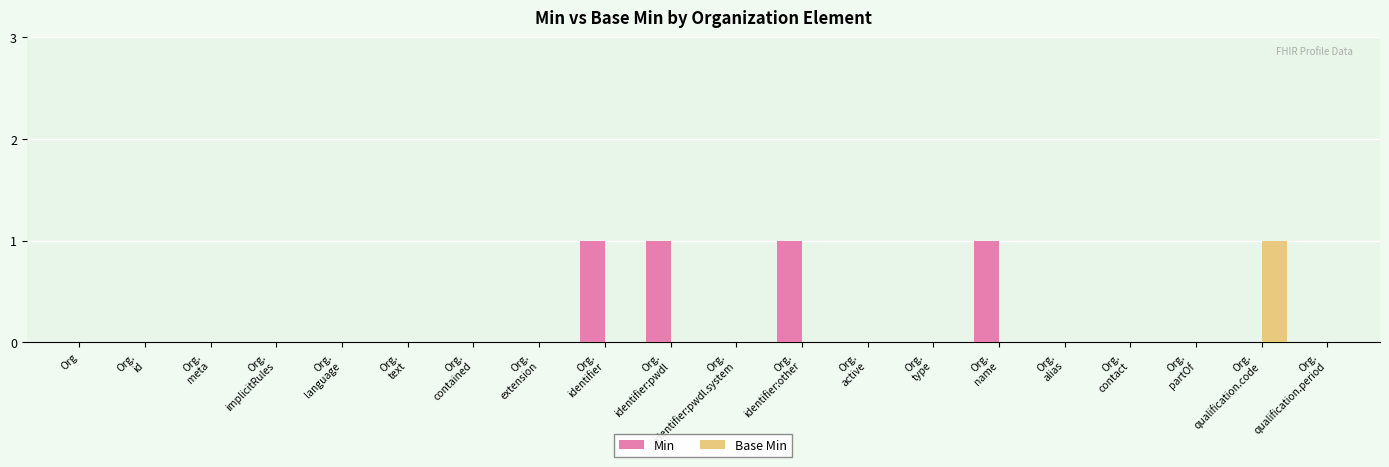

How many series are shown in this chart?

2